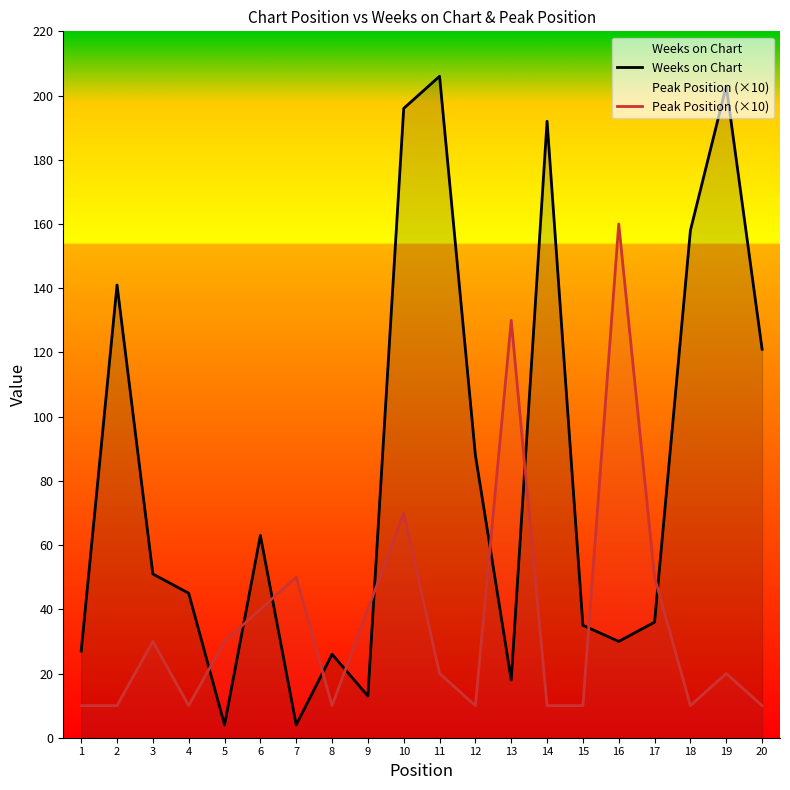

Where do Weeks on Chart and Peak Position (×10) first cross each other?

4 and 5